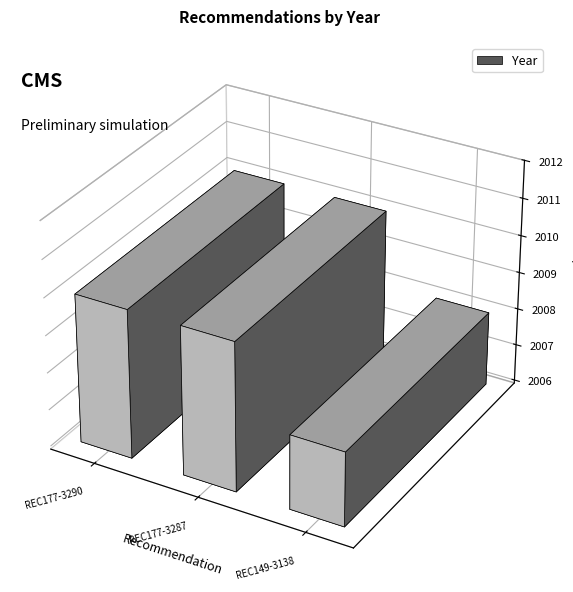

How many bars are there in total?

3